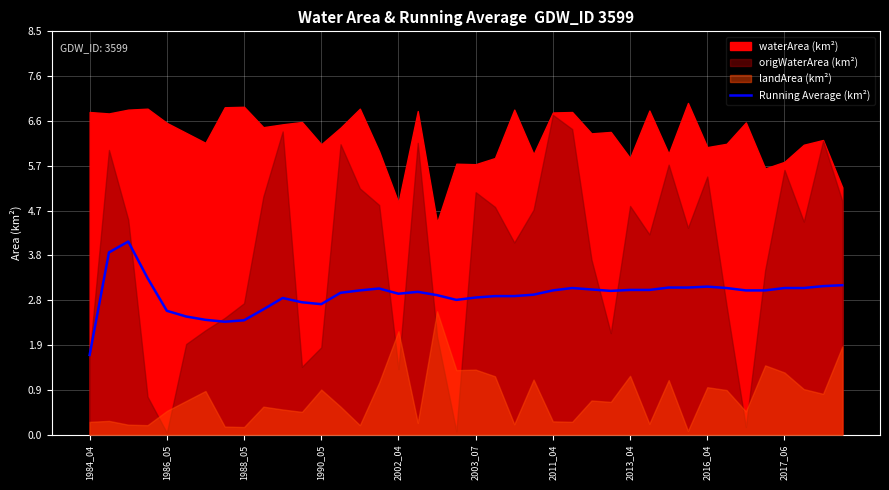

The value at 31 is 4.9. True or false?

False